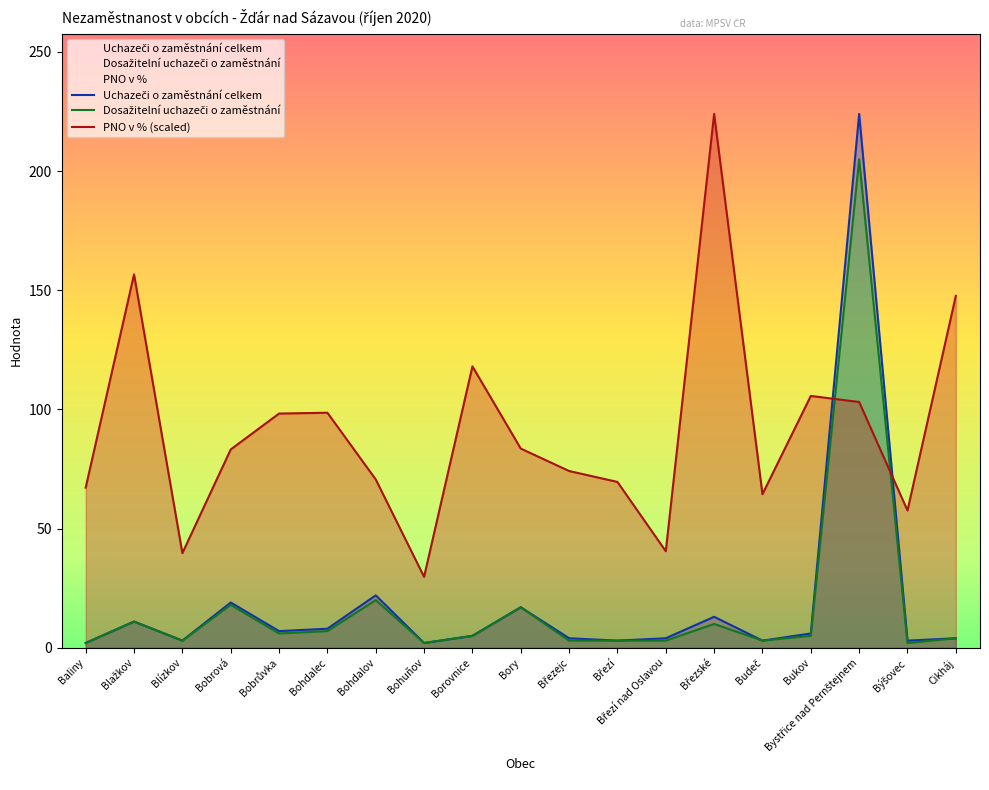

What is the sum of the PNO v % values at Blažkov and Bohuňov?

186.4